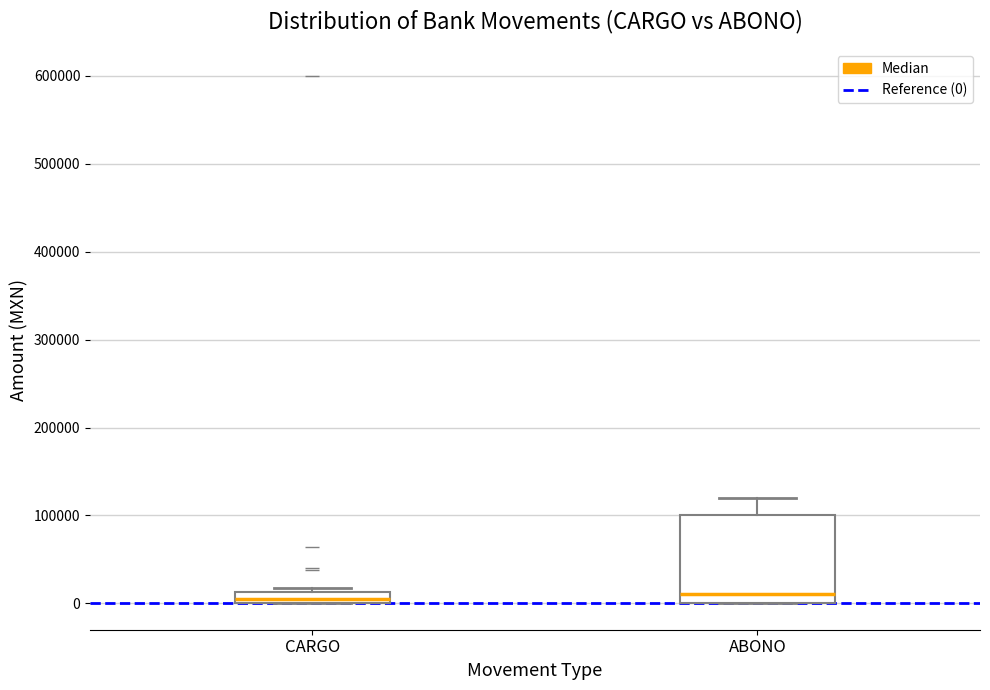

Comparing the boxes themselves (not the whiskers), which one is the tallest?

ABONO